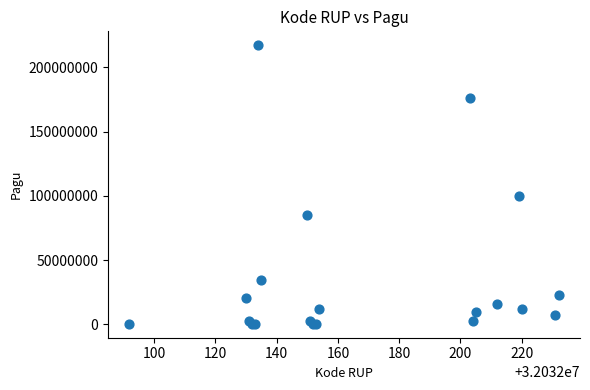

What Y value in the scatter plot is closest to 108800000?

99958000